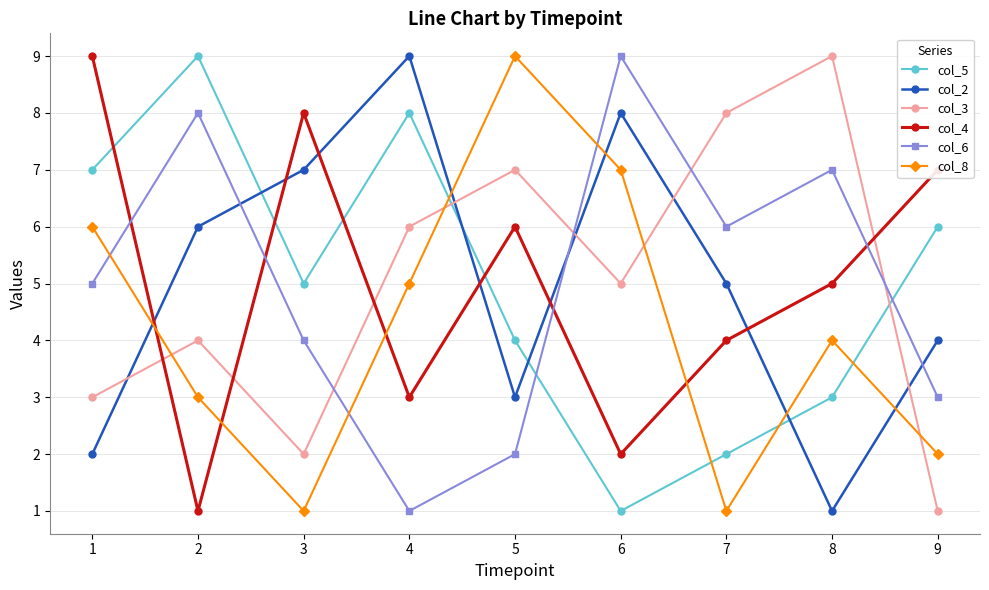

The value of col_2 at 6 is 8. True or false?

True